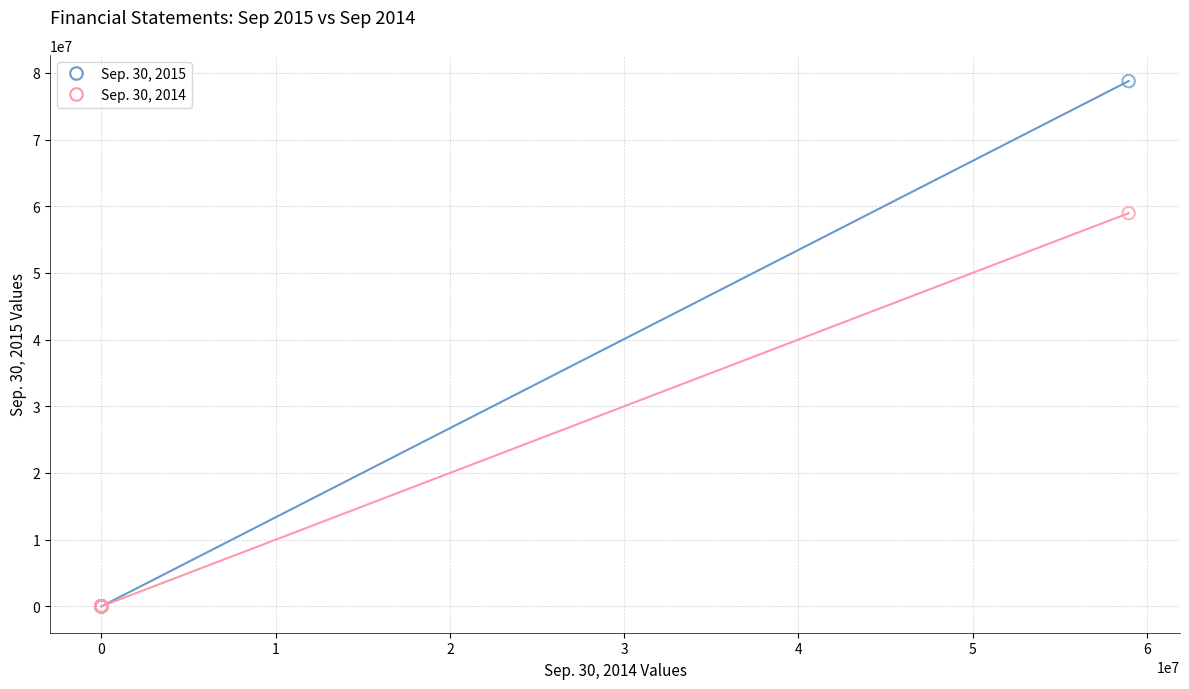

Across all series, what Y value is closest to 39377022?

58961290